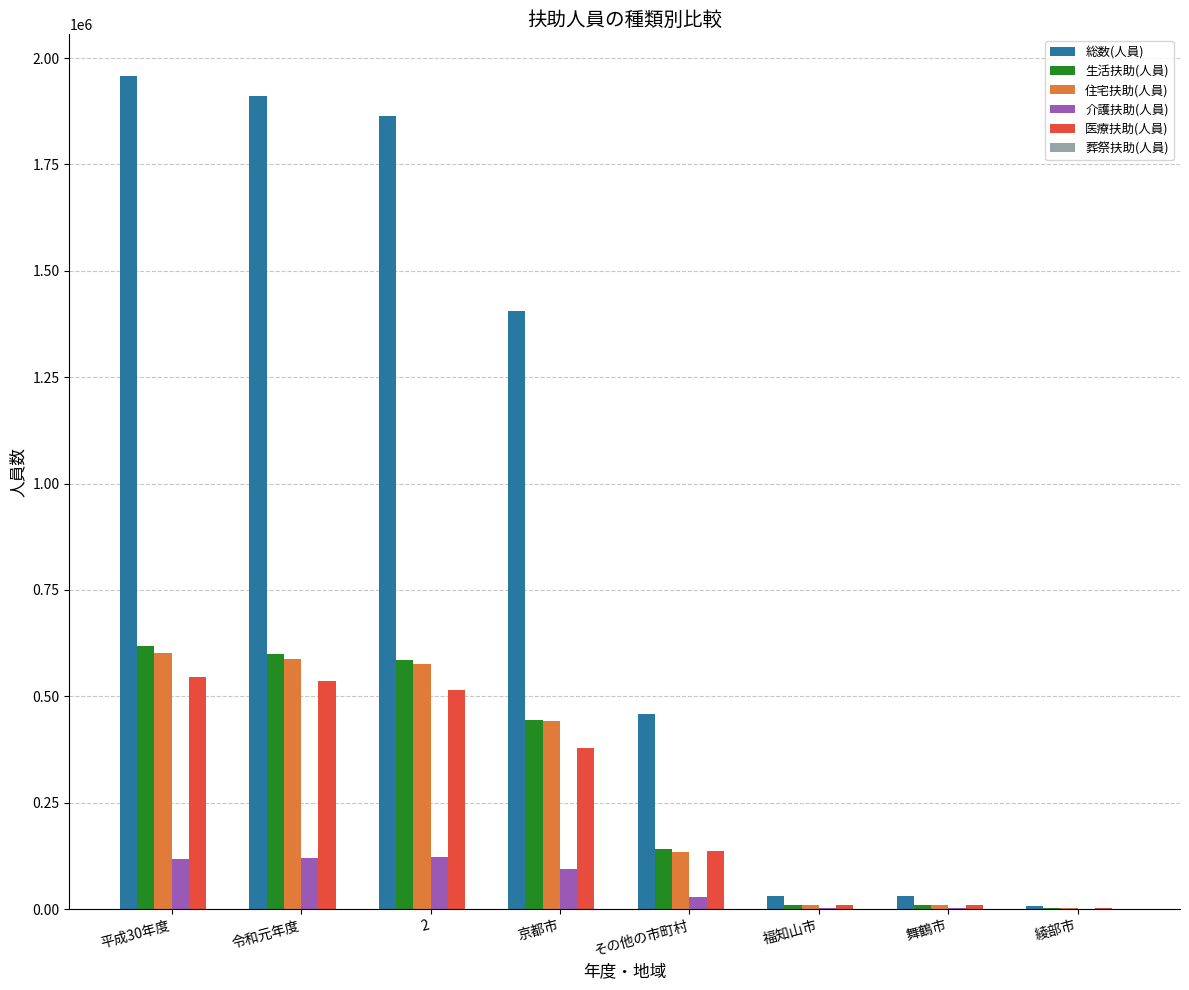

How many groups of bars are there?

8